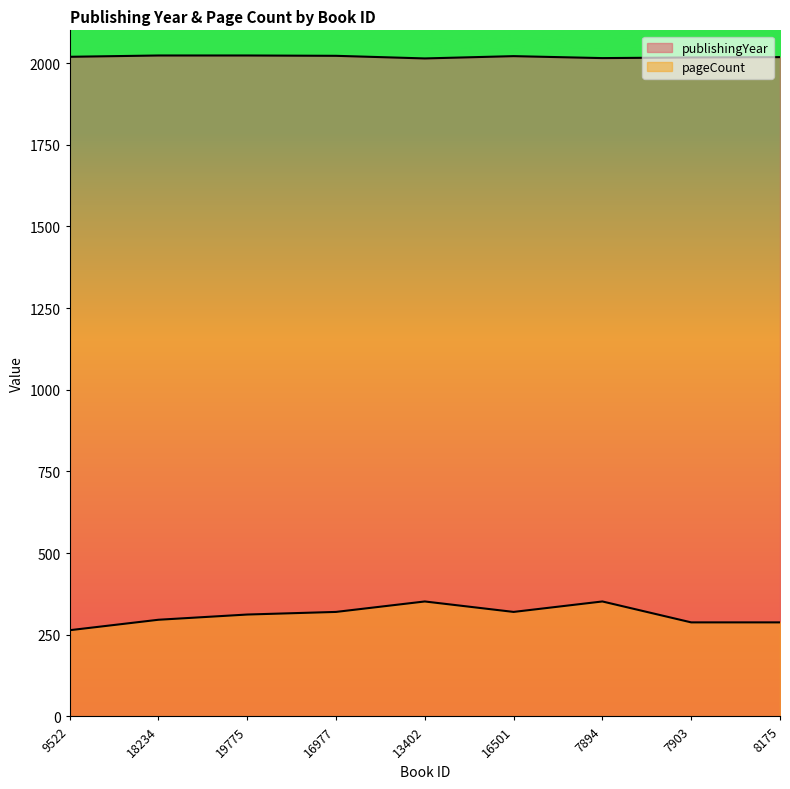

What is the label of the 3rd point from the left?

19775